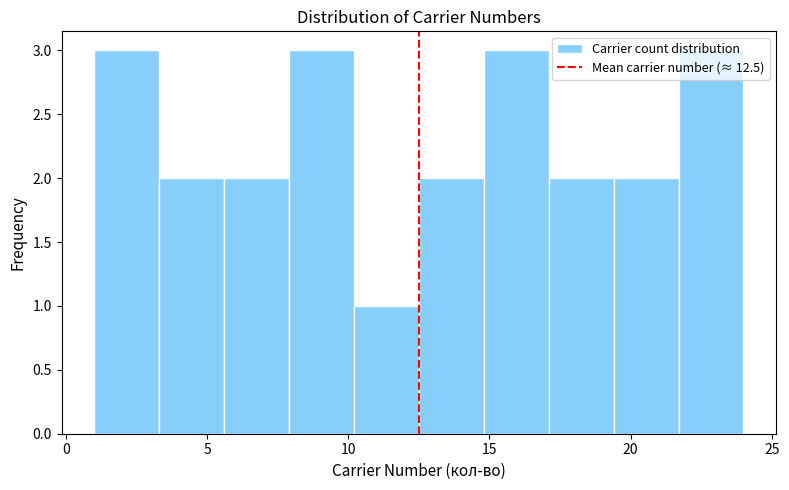

Reading left to right, list every bar in this chart as the range it spans on the x-axis followed by its height. Neither the bar edges nor the heights are printed on the chart, so give them approximately, as read against the axes.

1.0 to 3.3: 3
3.3 to 5.6: 2
5.6 to 7.9: 2
7.9 to 10.2: 3
10.2 to 12.5: 1
12.5 to 14.8: 2
14.8 to 17.1: 3
17.1 to 19.4: 2
19.4 to 21.7: 2
21.7 to 24.0: 3